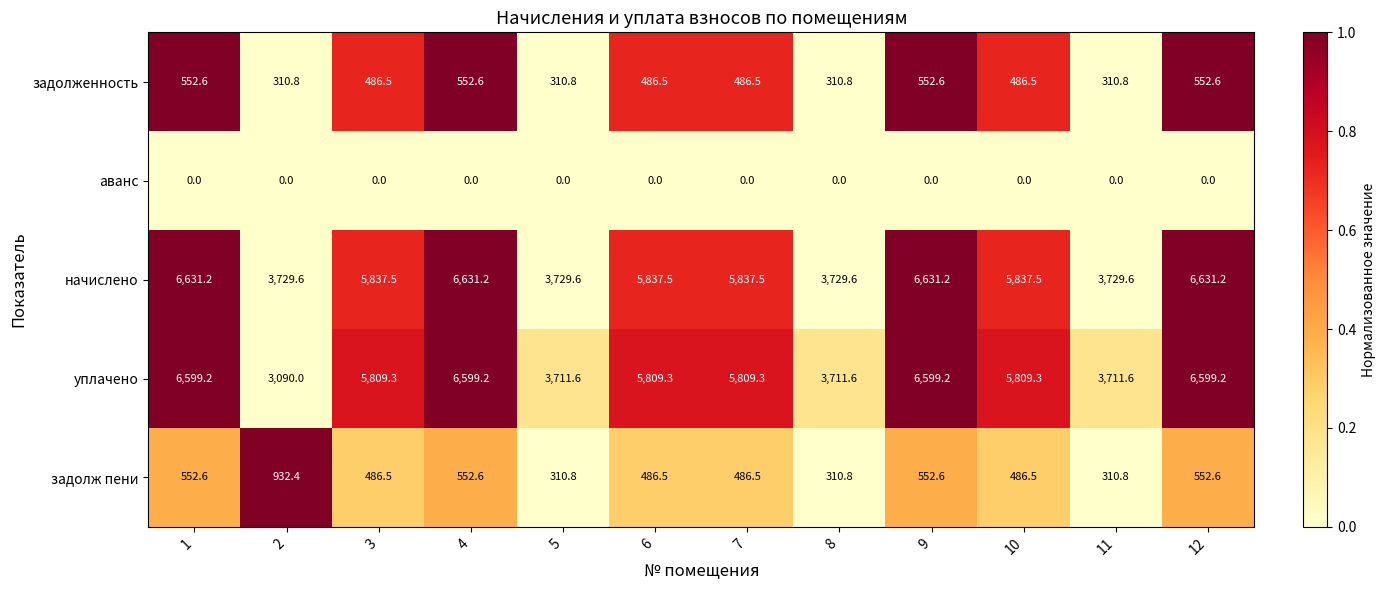

At how many categories does at least one series exceed 0?

12